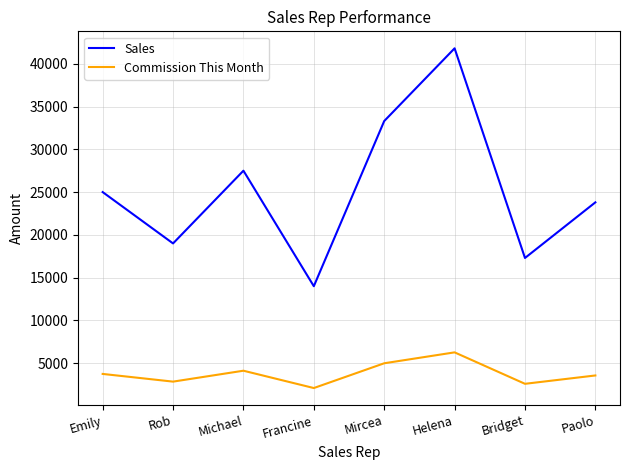

True or false: Sales and Commission This Month intersect in this chart.

False